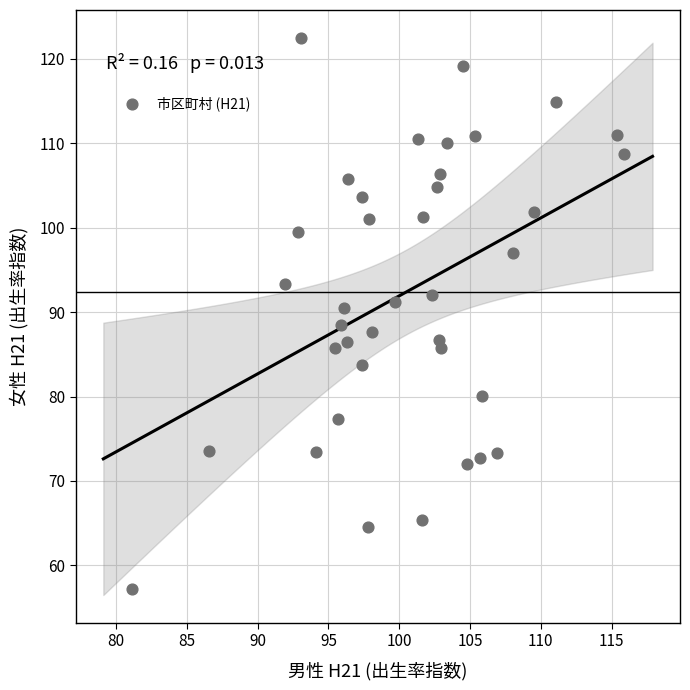

What is the range of X values (max minus min)?

34.8